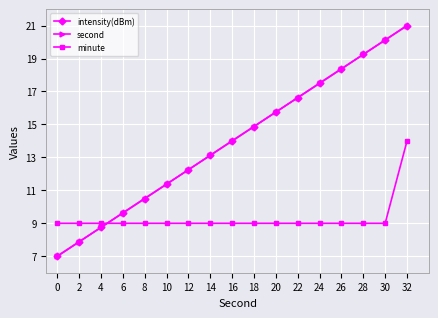

Does the chart have visible grid lines?

Yes